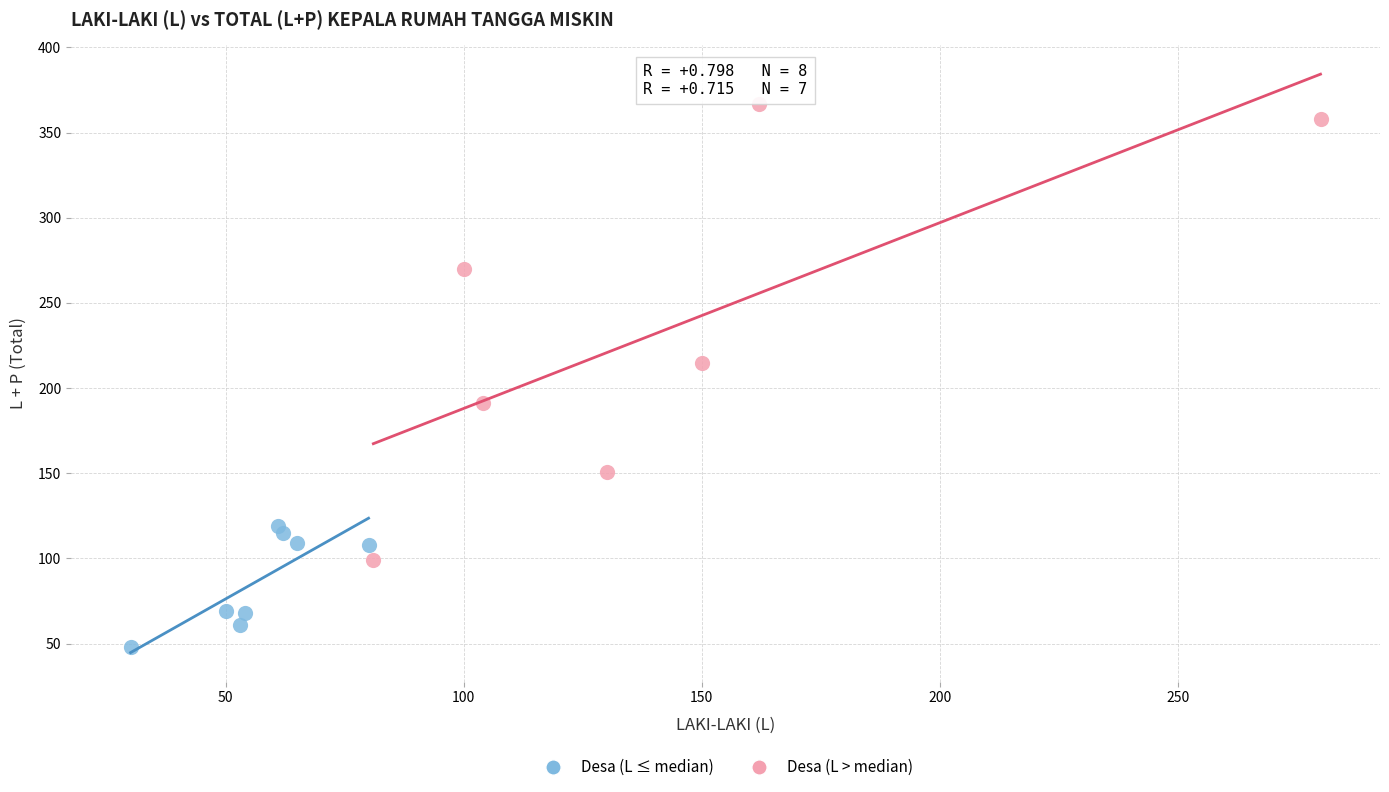

Which series has the largest Y range (max minus min)?

Desa (L > median)